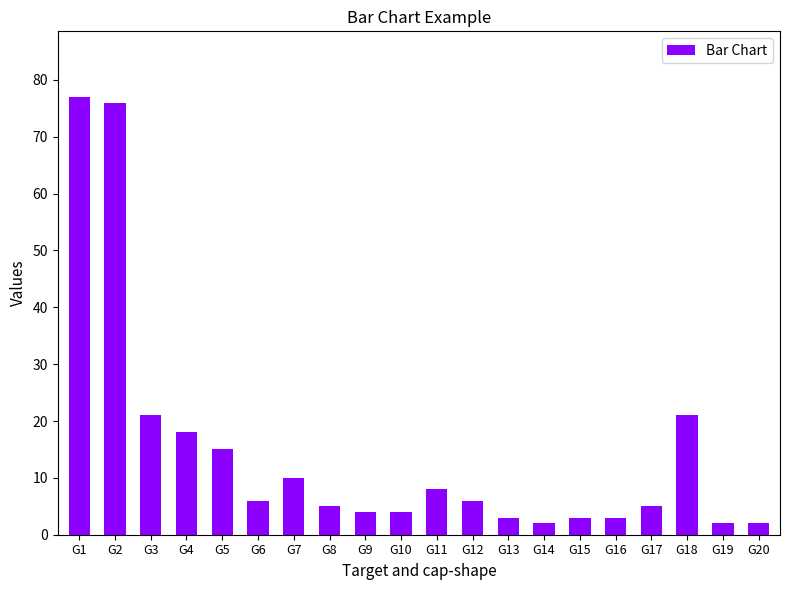

What is the sum of all values?

291